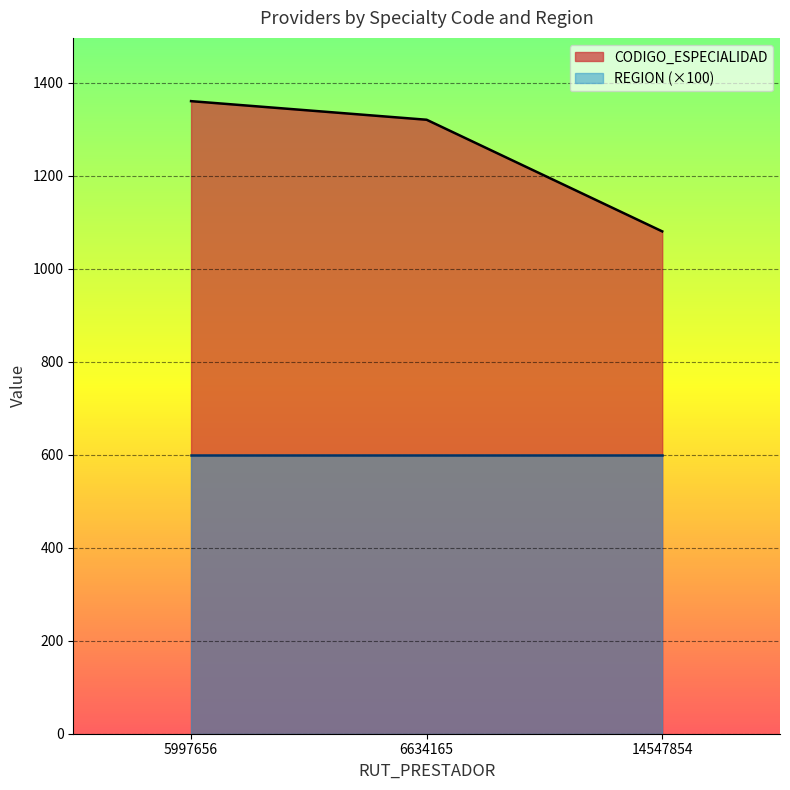

What value does the data have at 5997656, to the nearest 50?

1350